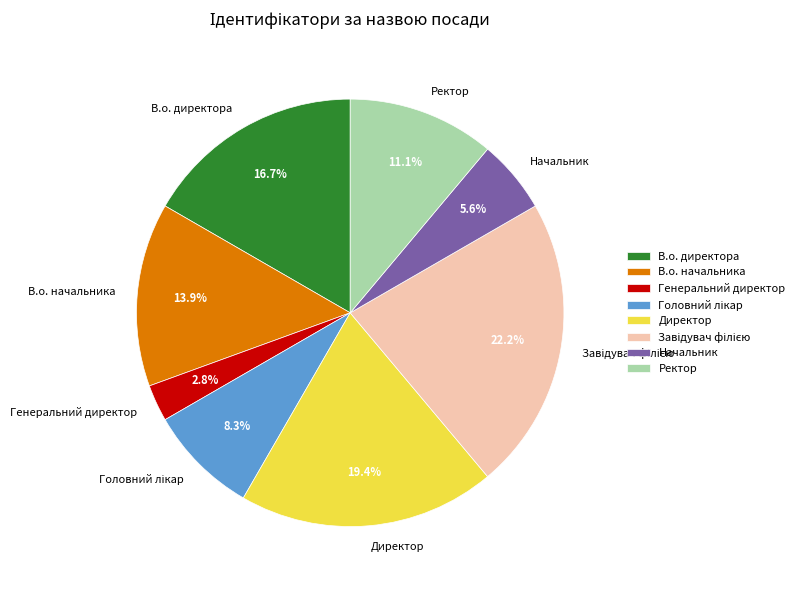

What is the ratio of the value at Ректор to the value at В.о. директора?

0.7